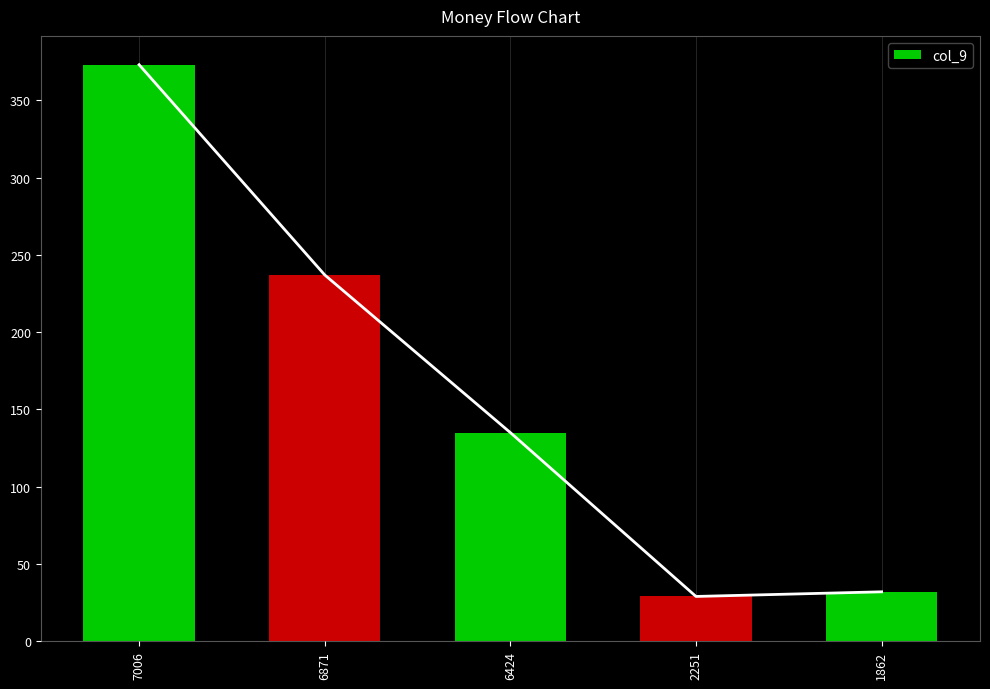

What is the change in value from 6424 to 1862?

-103